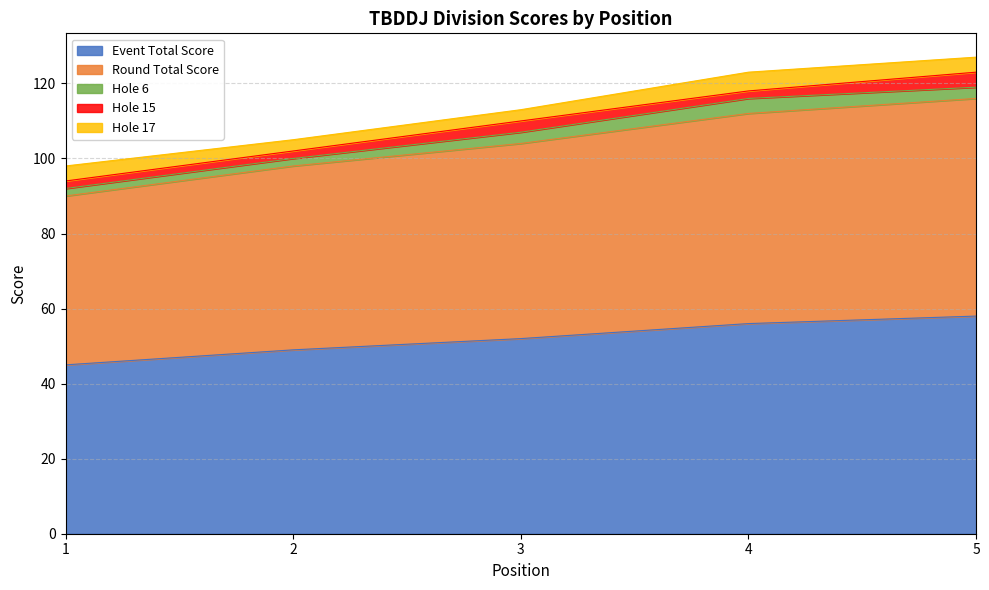

The hole_17 series shows 4 at 1. True or false?

True